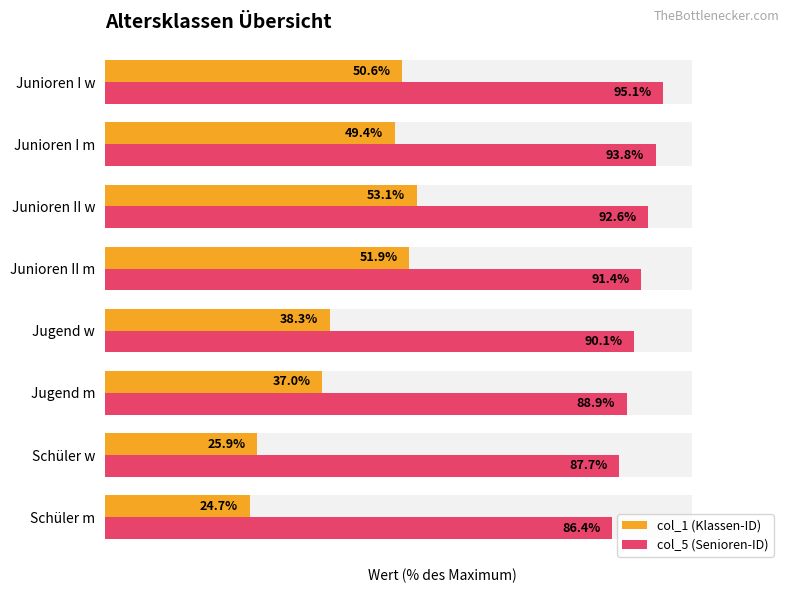

How many values in the col_1 (Klassen-ID) series exceed 49?

4